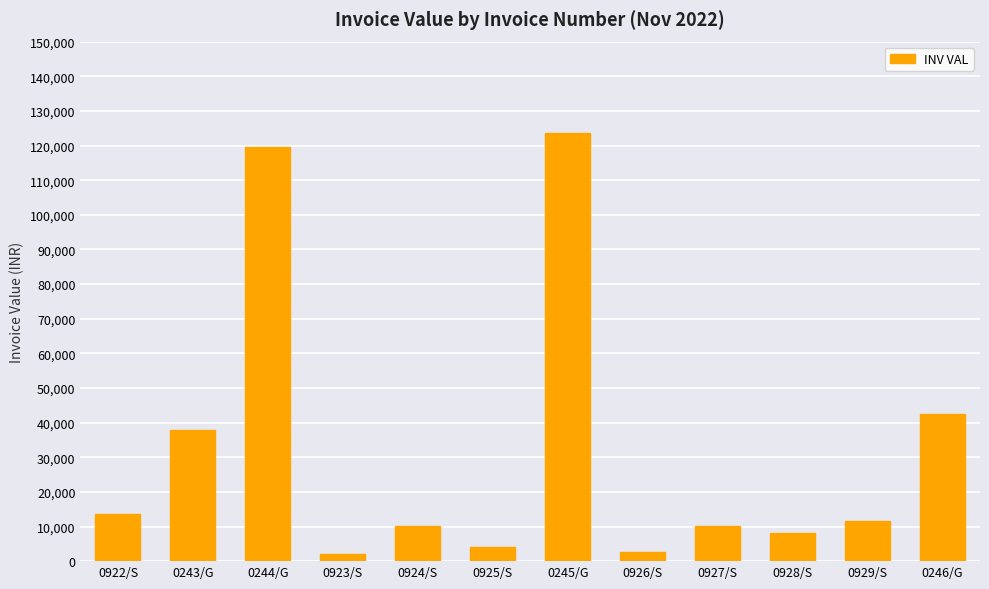

Where does the data first go above 11706?

0922/S